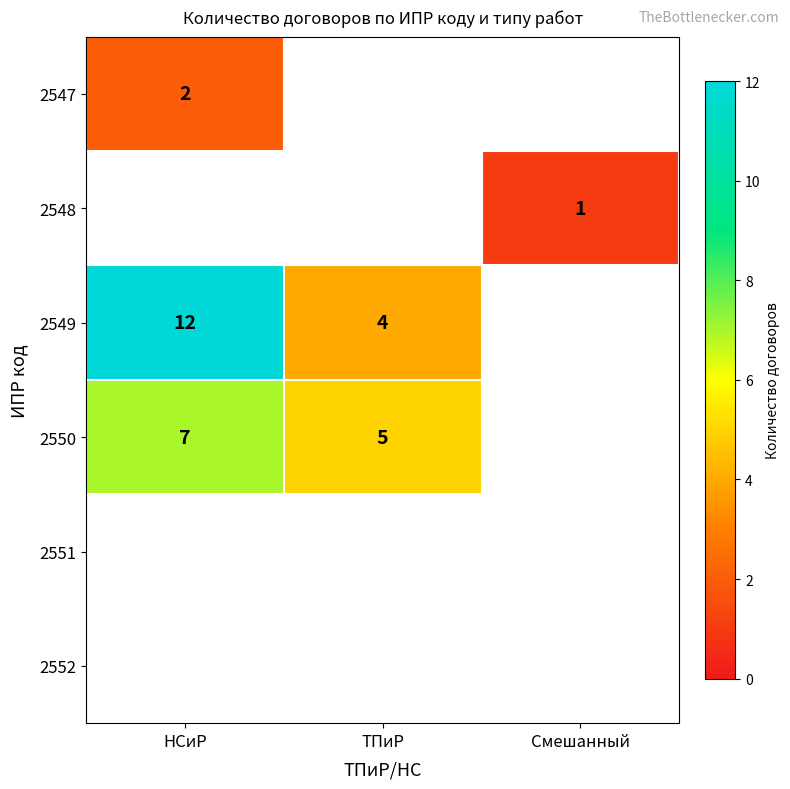

How many distinct data groups are displayed?

6